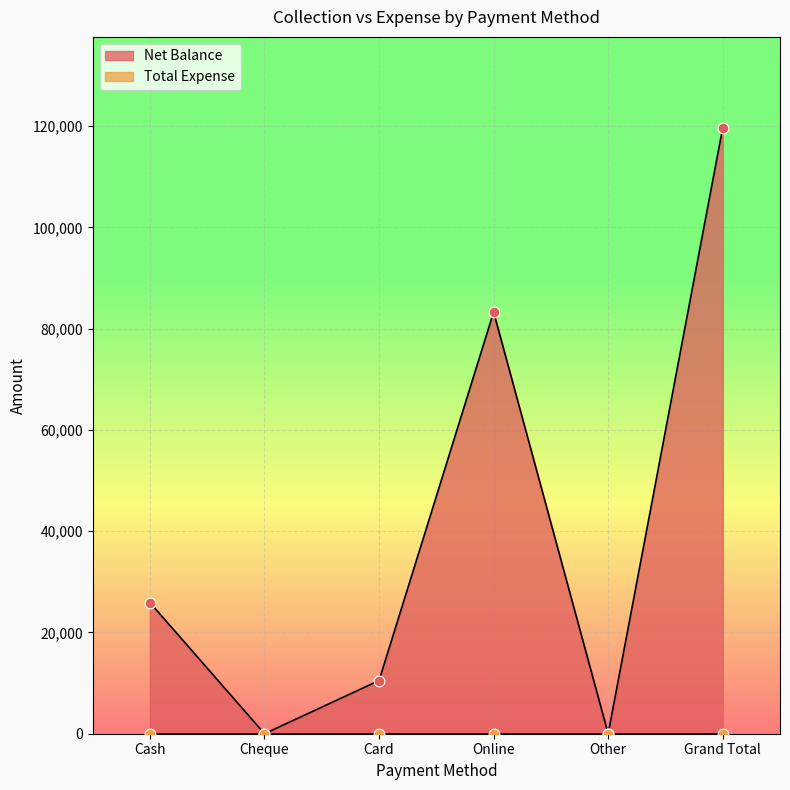

What is the change in value from Cash to Cheque?

-25900